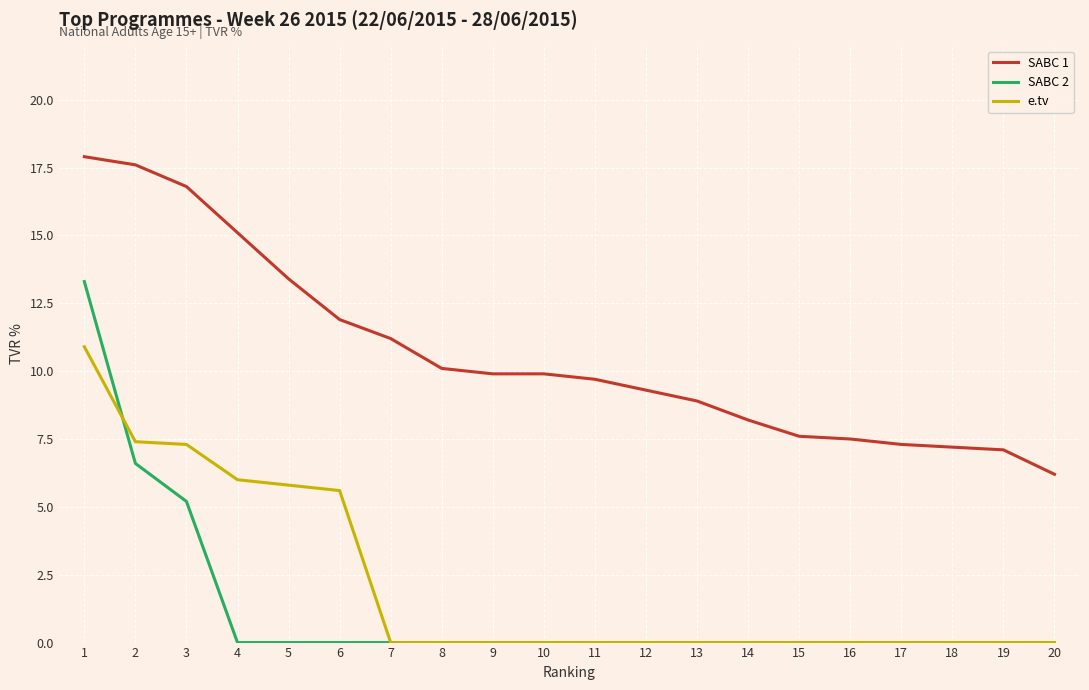

How many lines are shown in the chart?

3